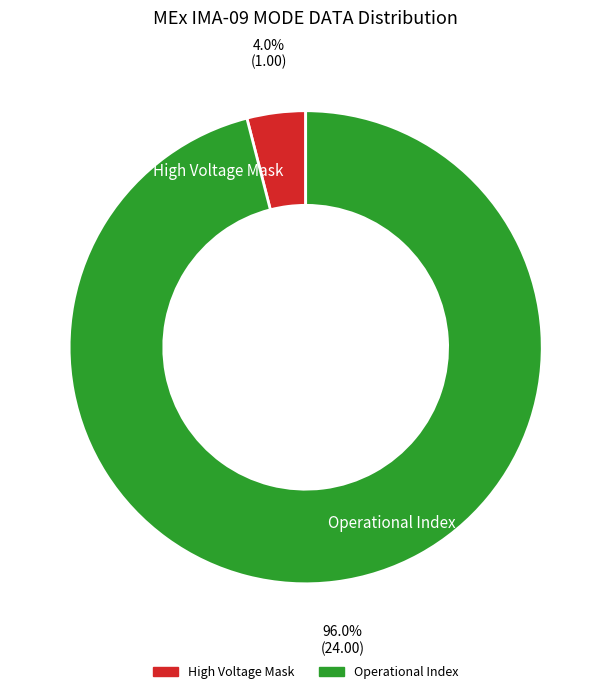

Count the number of slices in the pie.

2